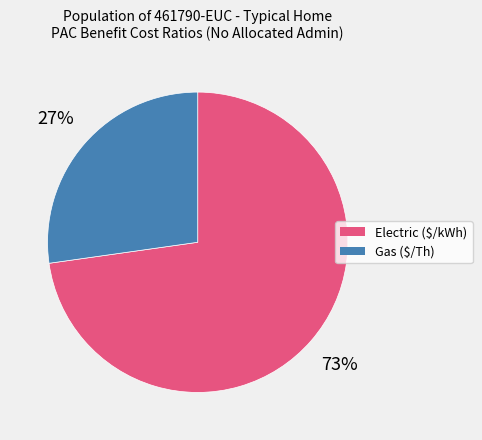

Does Electric ($/kWh) account for over 50% of the chart?

Yes